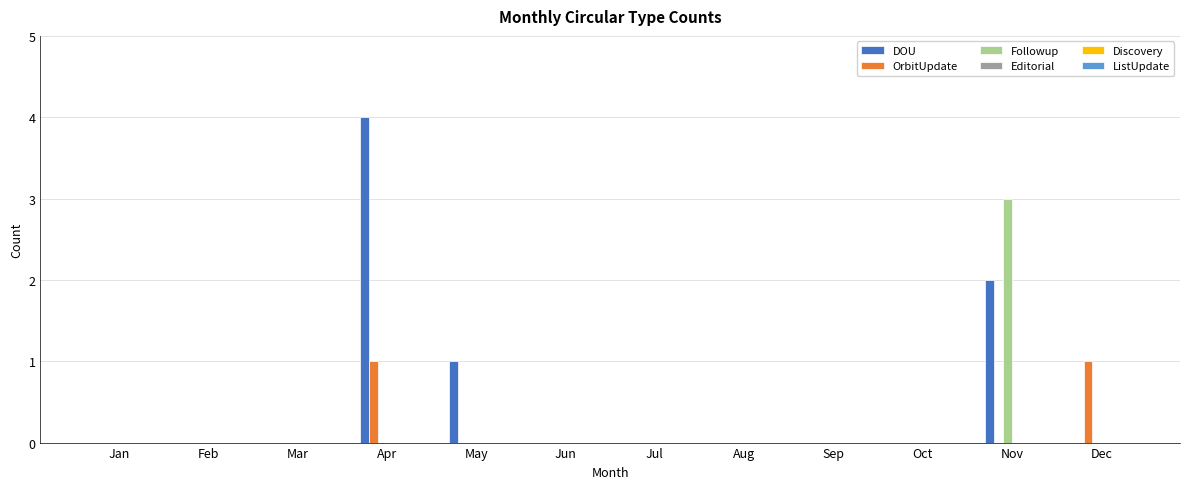

Which series changed the most between Apr and Aug?

DOU